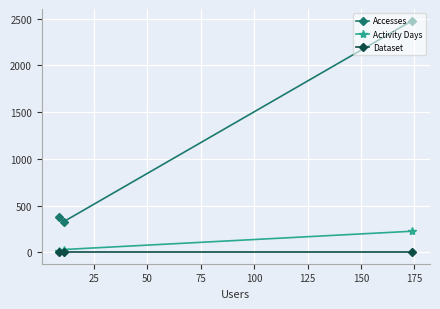

Rank the series by their maximum value, from lowest to highest.

Dataset, Activity Days, Accesses